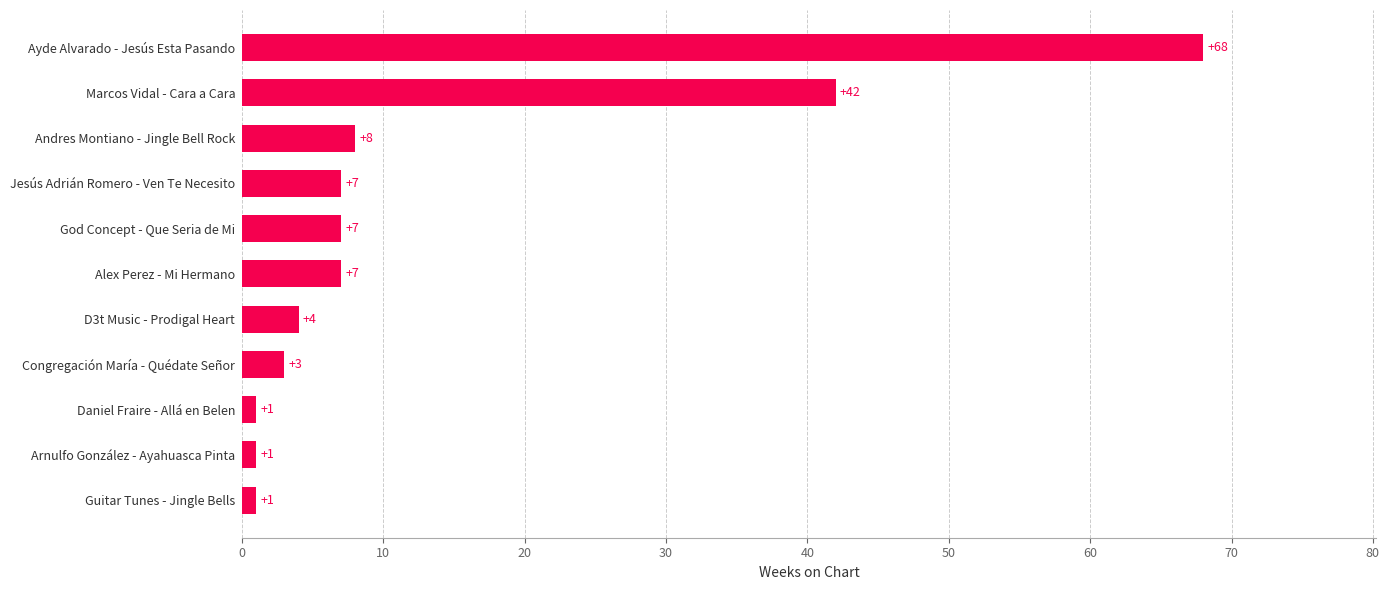

How many bars are there in total?

11